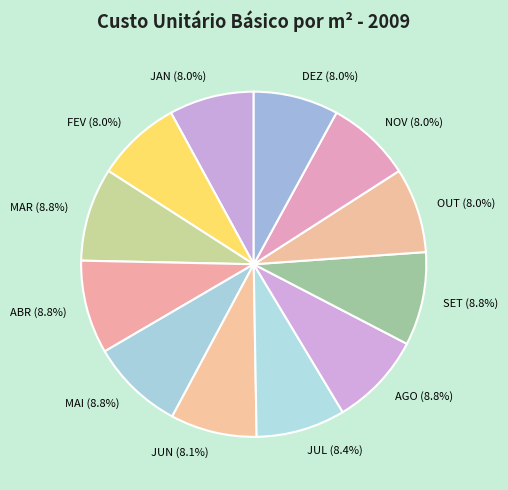

Approximately how many times larger is the value at JUL compared to MAI?

1.0